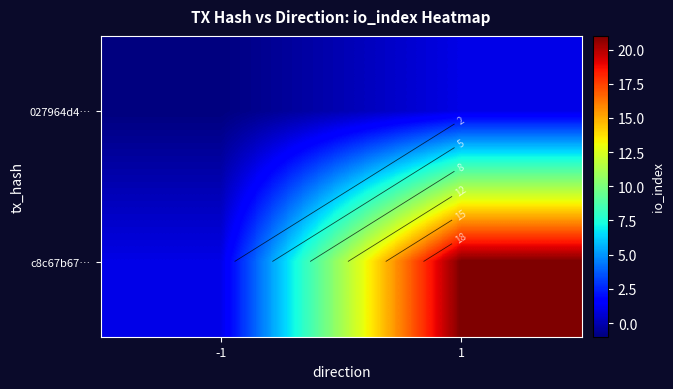

At which label does 027964d4… reach its minimum?

-1